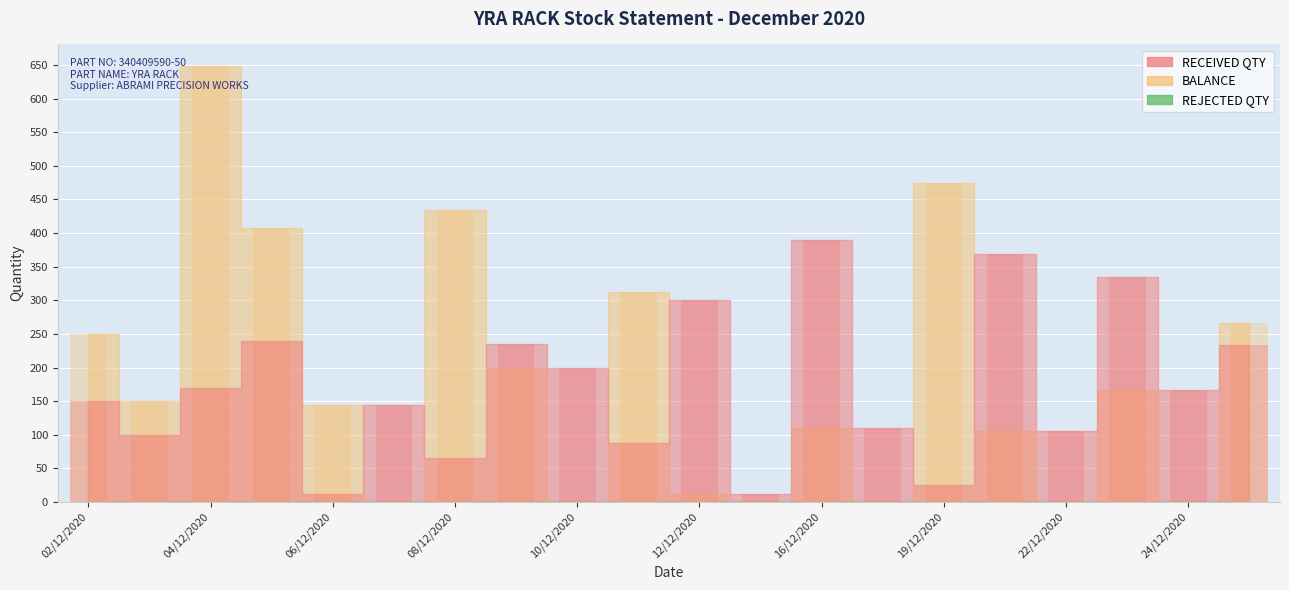

What is the sum of all BALANCE values?

3681